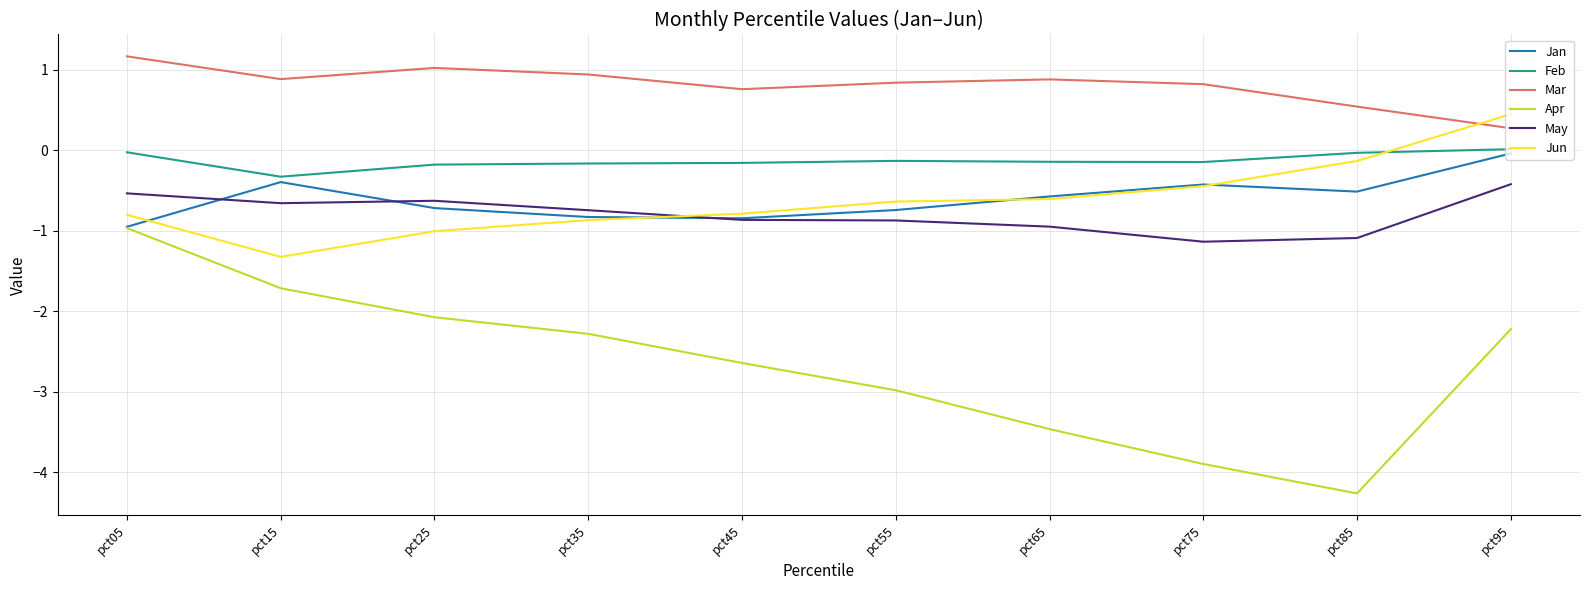

How many lines are shown in the chart?

6